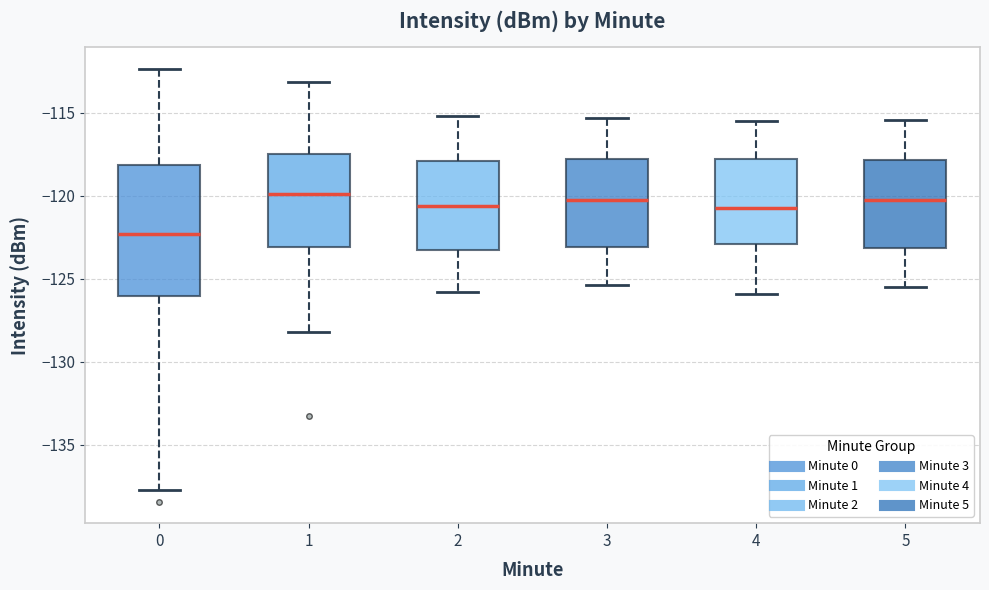

Reading left to right, transcribe this box plot: for each box, give where its median line is, the range the box spans, and where its two whiskers end, as read against the y-axis. The values are not printed on the chart, so give them approximately, as read against the axis.

0: median -122.5, box -126.0 to -118.0, whiskers -138.0 to -112.5
1: median -120.0, box -123.0 to -117.5, whiskers -128.0 to -113.0
2: median -120.5, box -123.0 to -118.0, whiskers -126.0 to -115.0
3: median -120.0, box -123.0 to -117.5, whiskers -125.5 to -115.5
4: median -120.5, box -123.0 to -118.0, whiskers -126.0 to -115.5
5: median -120.0, box -123.0 to -118.0, whiskers -125.5 to -115.5